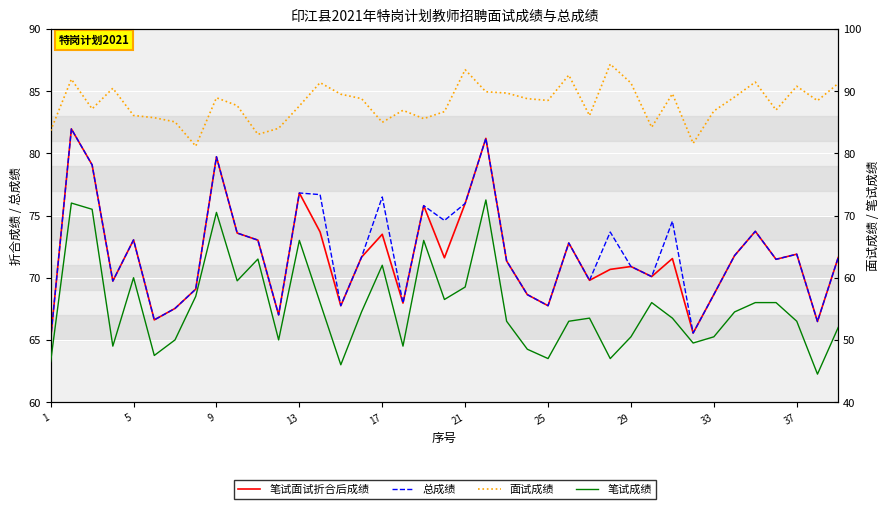

Which series has the largest range (max minus min)?

笔试成绩